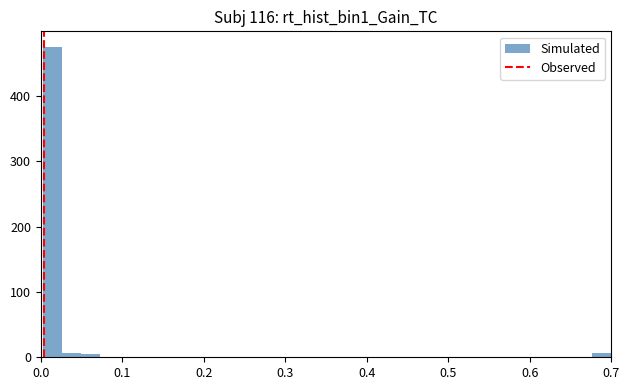

Around what value on the x-axis is the tallest bar? Give the approximate position of its centre, as read against the axis.

0.01